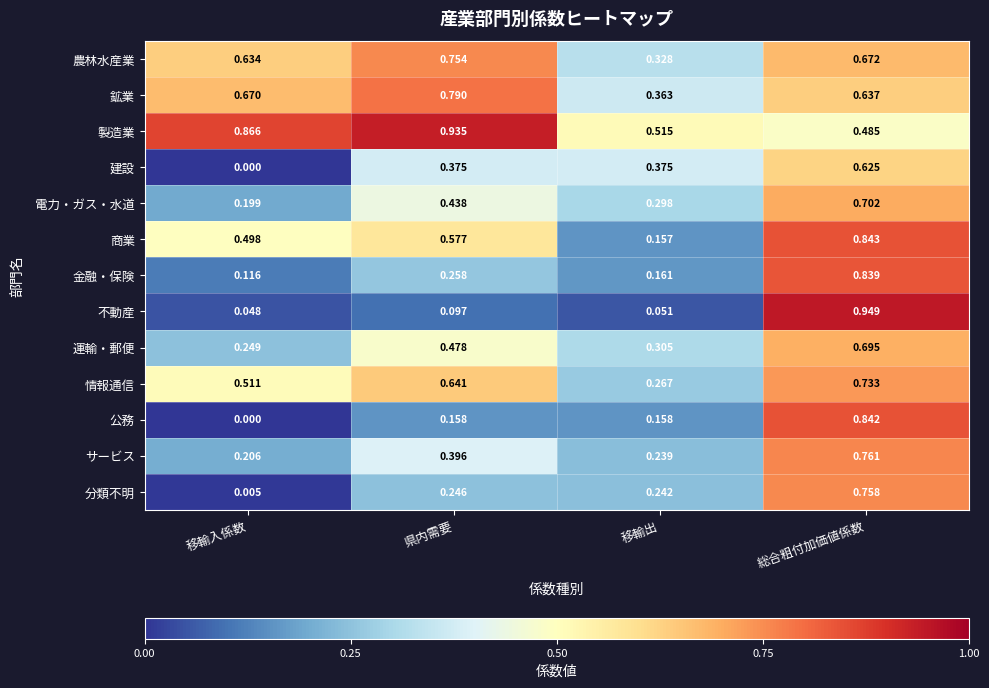

Which category has the highest value across all series?

総合粗付加価値係数